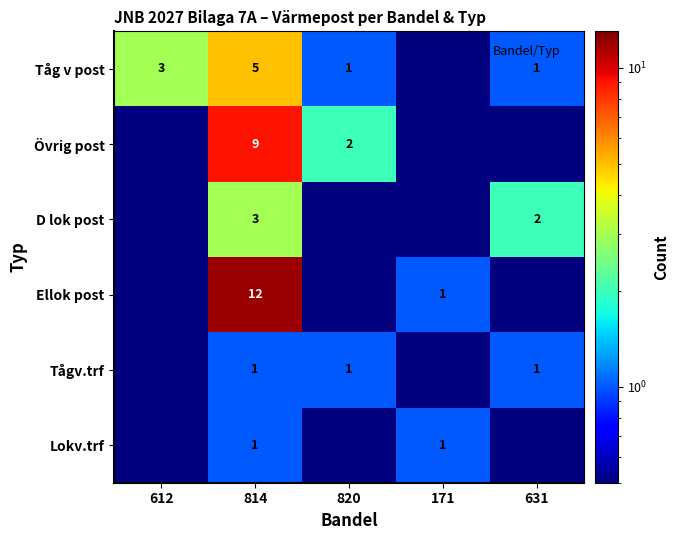

Is it true that Tågv.trf equals 1.0 at 631?

True